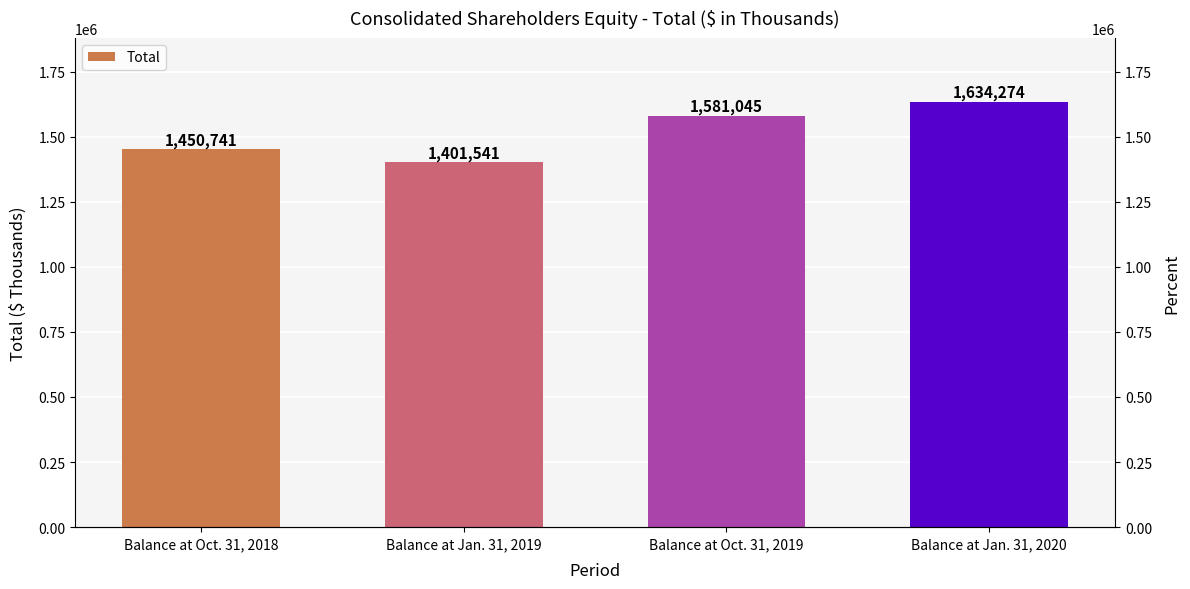

True or false: the data shows 2292546 at Balance at Oct. 31, 2018.

False